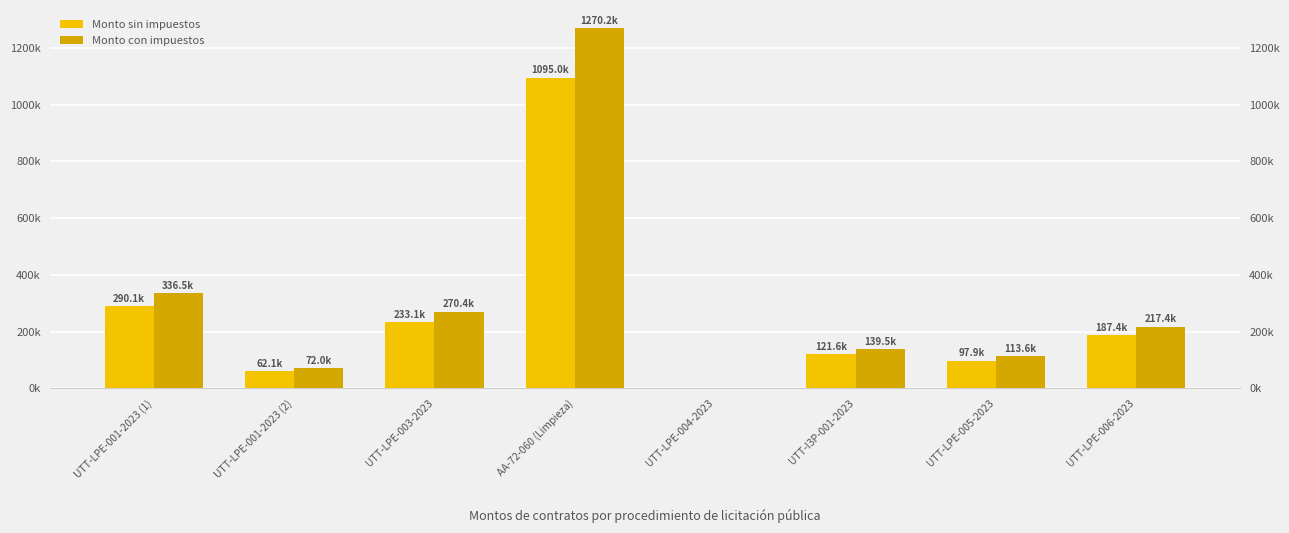

Where is Monto sin impuestos nearest to the value 547488?

UTT-LPE-001-2023 (1)